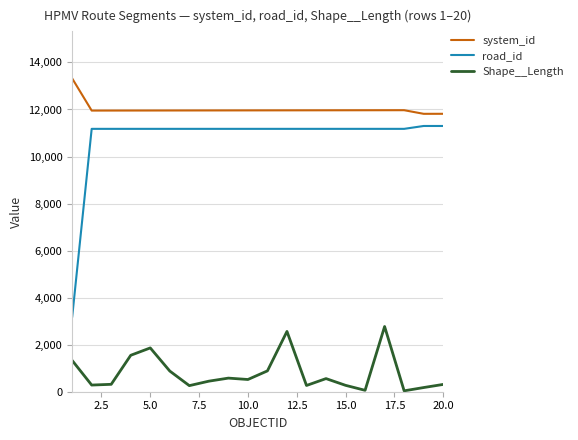

True or false: Shape__Length and road_id cross at least once.

False